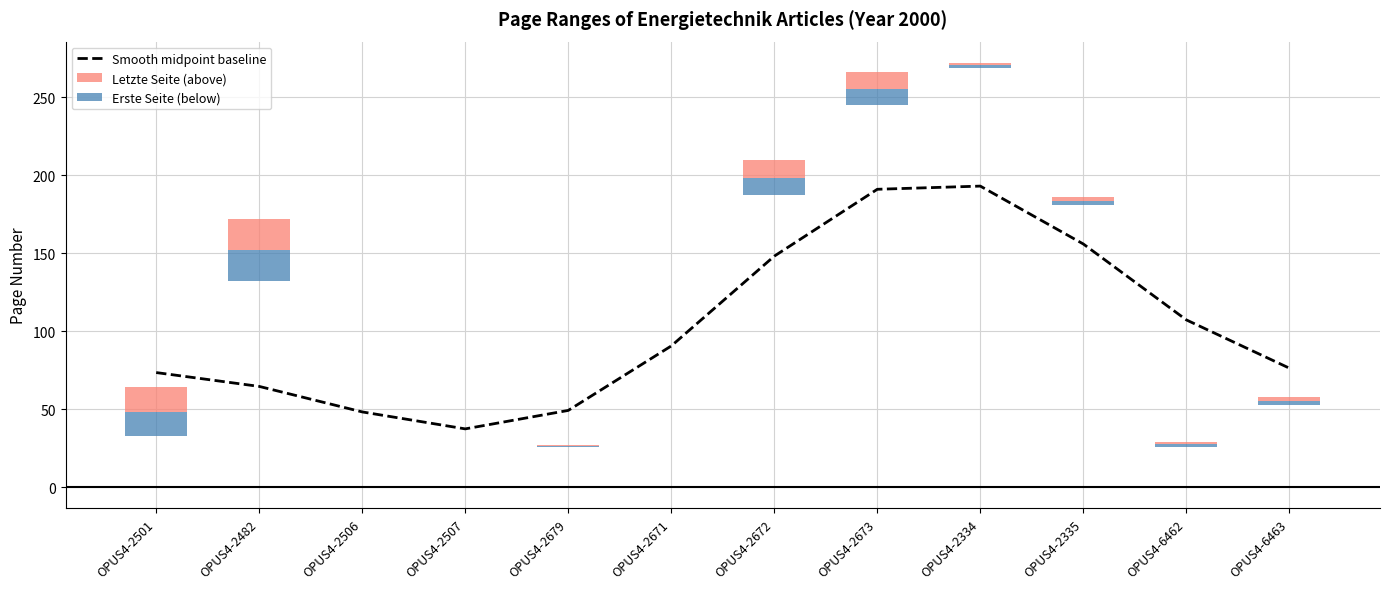

What is the difference between the values at OPUS4-2482 and OPUS4-2506?

16.3